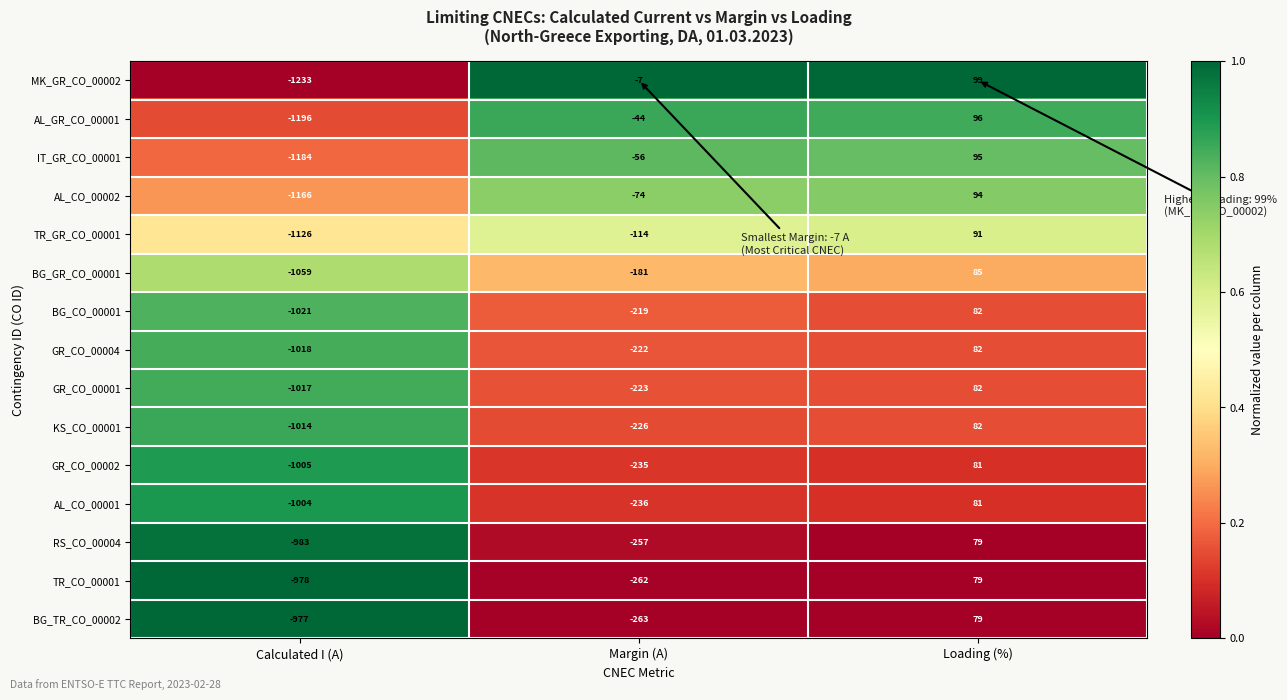

The BG_CO_00001 series shows -1021 at Calculated I (A). True or false?

True